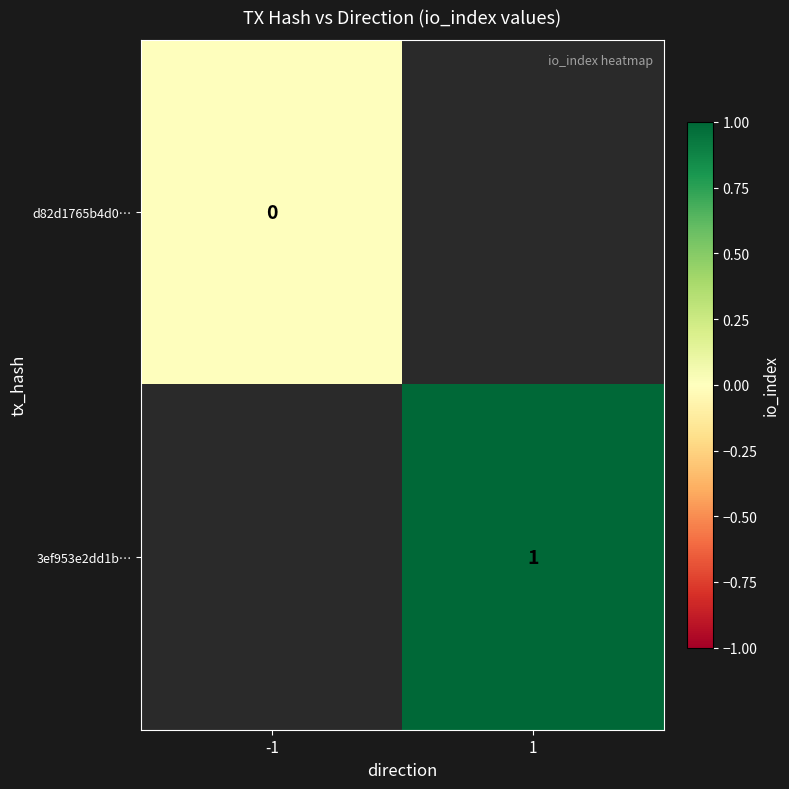

Is the value of 3ef953e2dd1b… at 1 greater than the value of d82d1765b4d0… at -1?

Yes